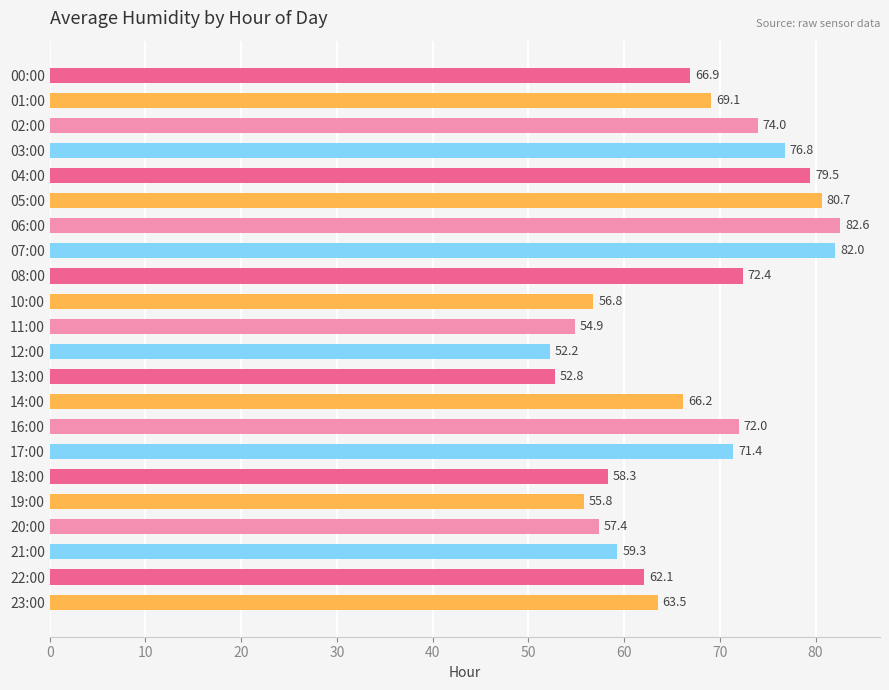

Are the bars horizontal?

Yes